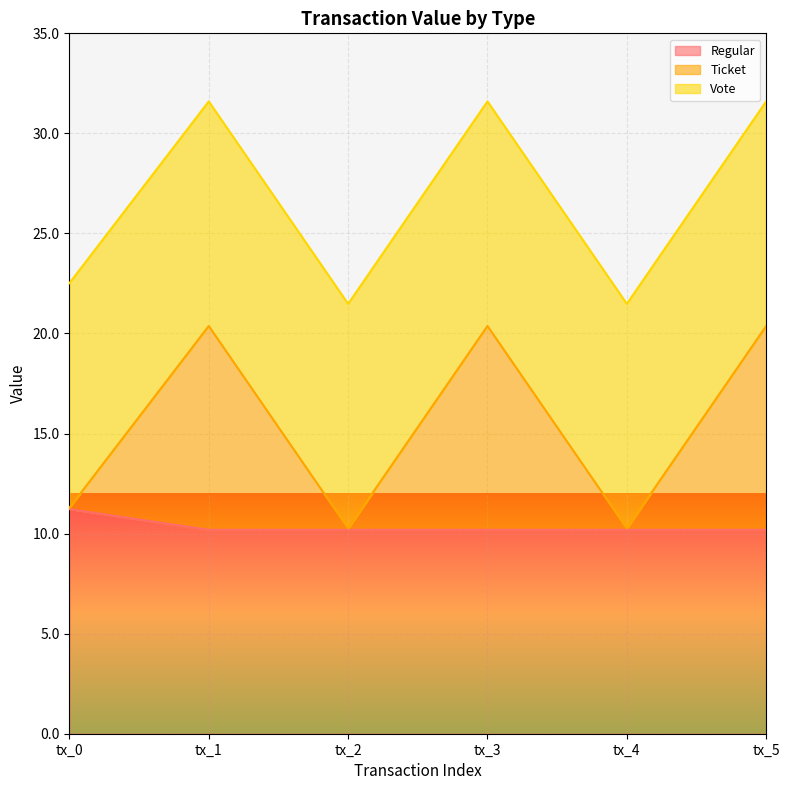

How many values in the Ticket series are below 20?

3